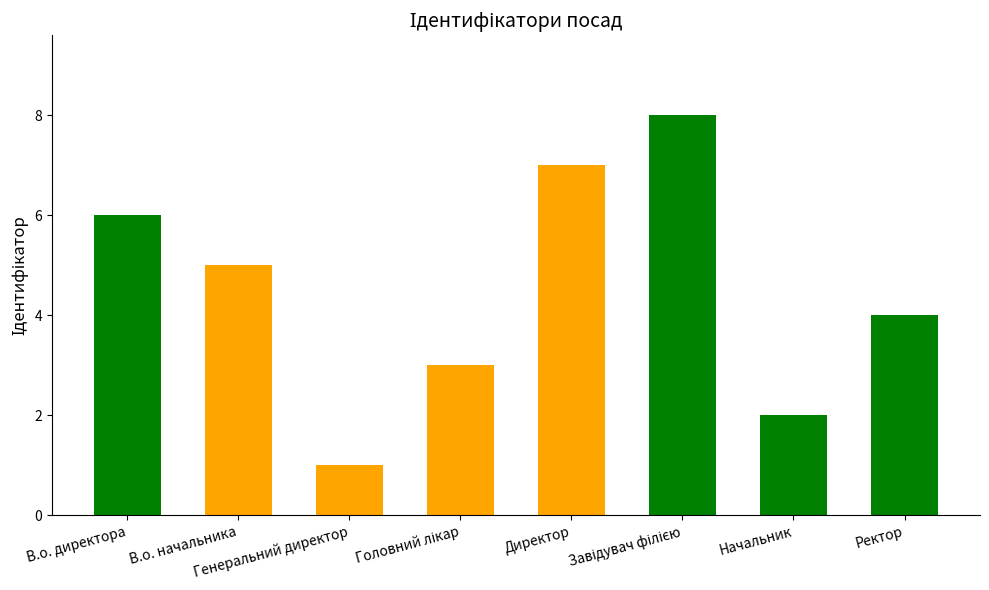

What is the smallest value displayed?

1